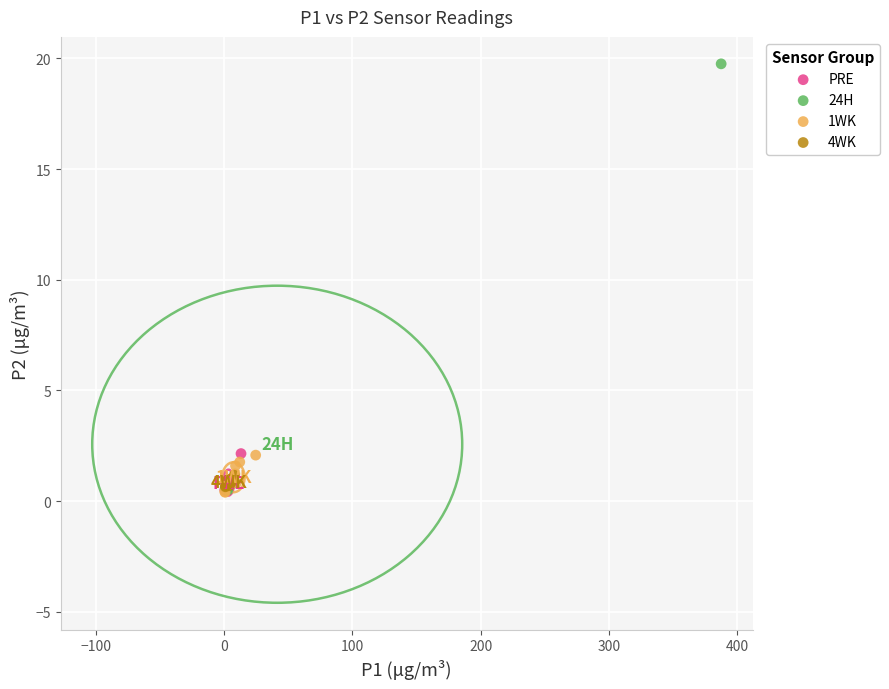

Which series has the widest spread of Y values?

24H